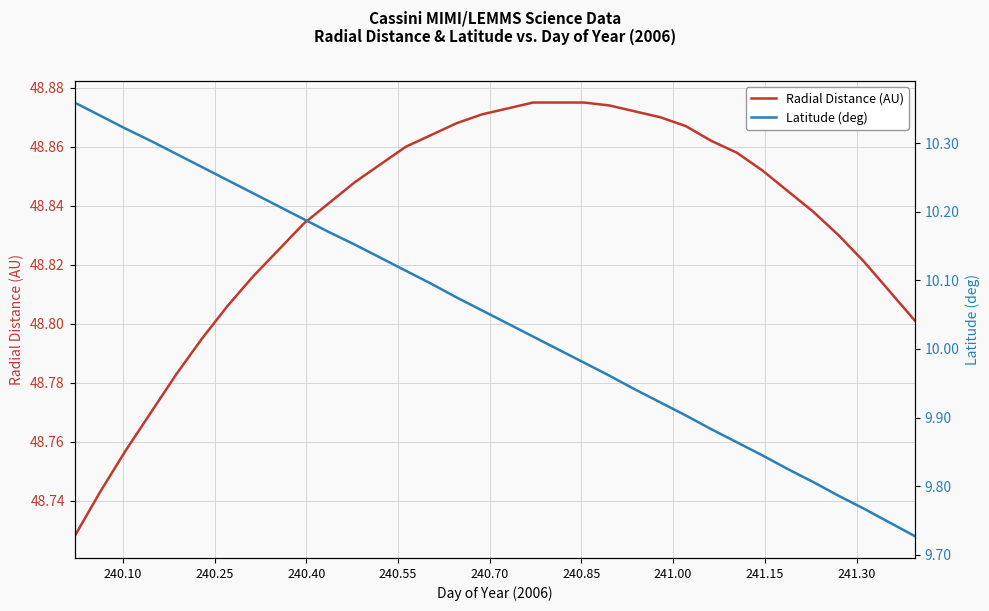

True or false: Radial Distance (AU) and Latitude (deg) intersect in this chart.

False